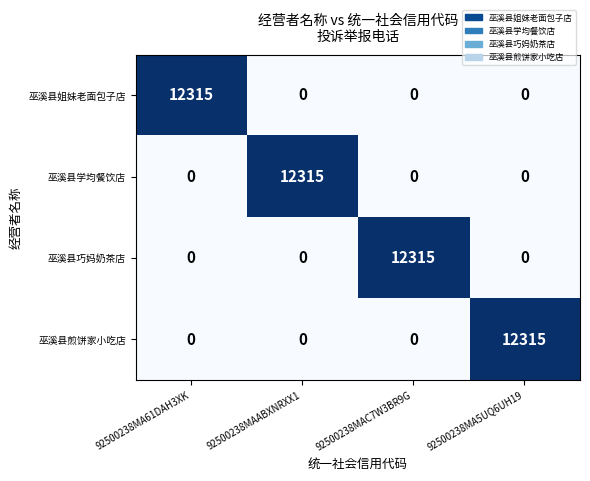

Which category has the highest value in the 巫溪县姐妹老面包子店 series?

92500238MA61DAH3XK